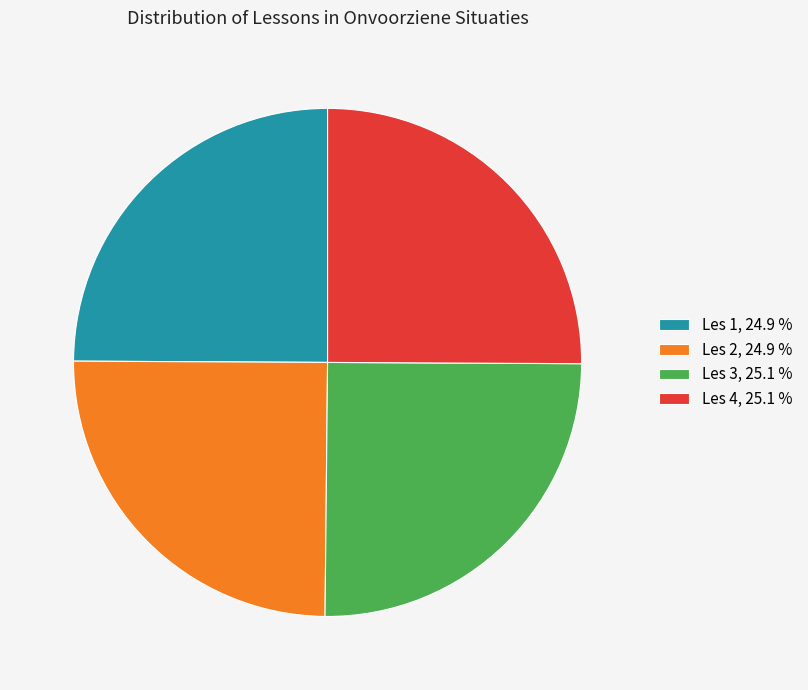

What is the ratio of the value at Les 4, 25.1 % to the value at Les 3, 25.1 %?

1.0